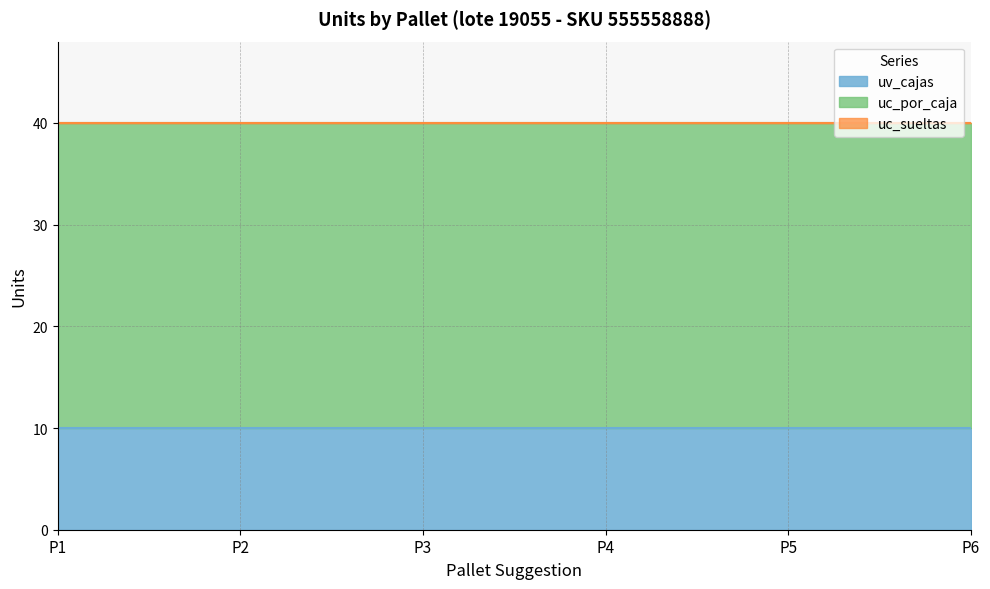

Reading left to right, transcribe all the data shown in this chart.

uv_cajas: 10	10	10	10	10	10
uc_por_caja: 30	30	30	30	30	30
uc_sueltas: 0	0	0	0	0	0